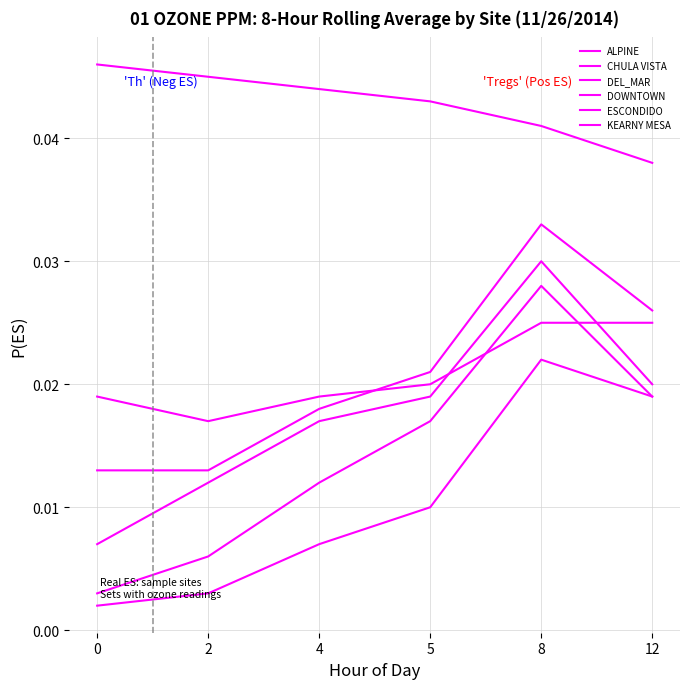

How many lines are shown in the chart?

6